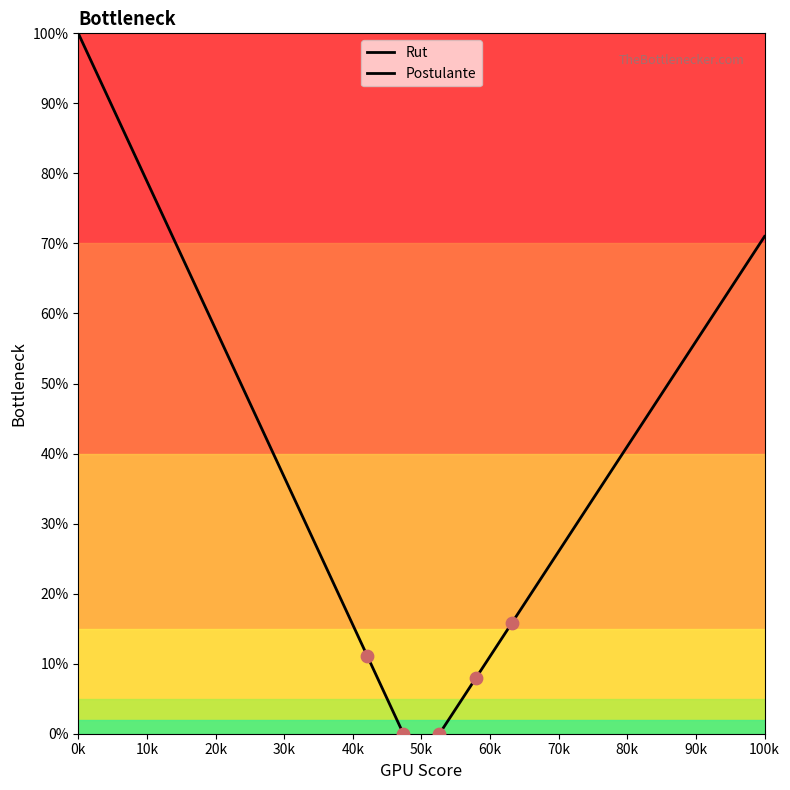

Which series reaches the minimum Y coordinate?

Rut